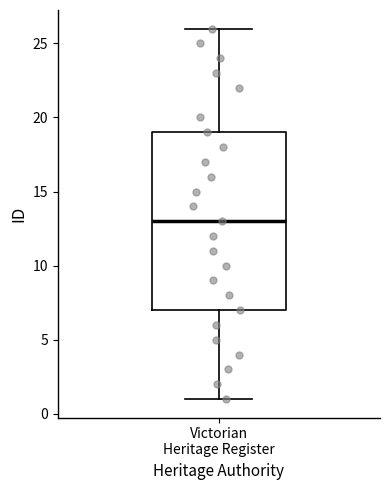

Where is the lower edge of the box for Victorian Heritage Register on the y-axis? The values are not printed on the chart, so give them approximately, as read against the axis.

7